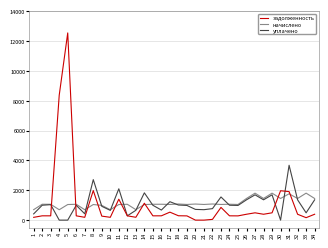

What is the difference between the maximum and second lowest values in the начислено series?

1111.2